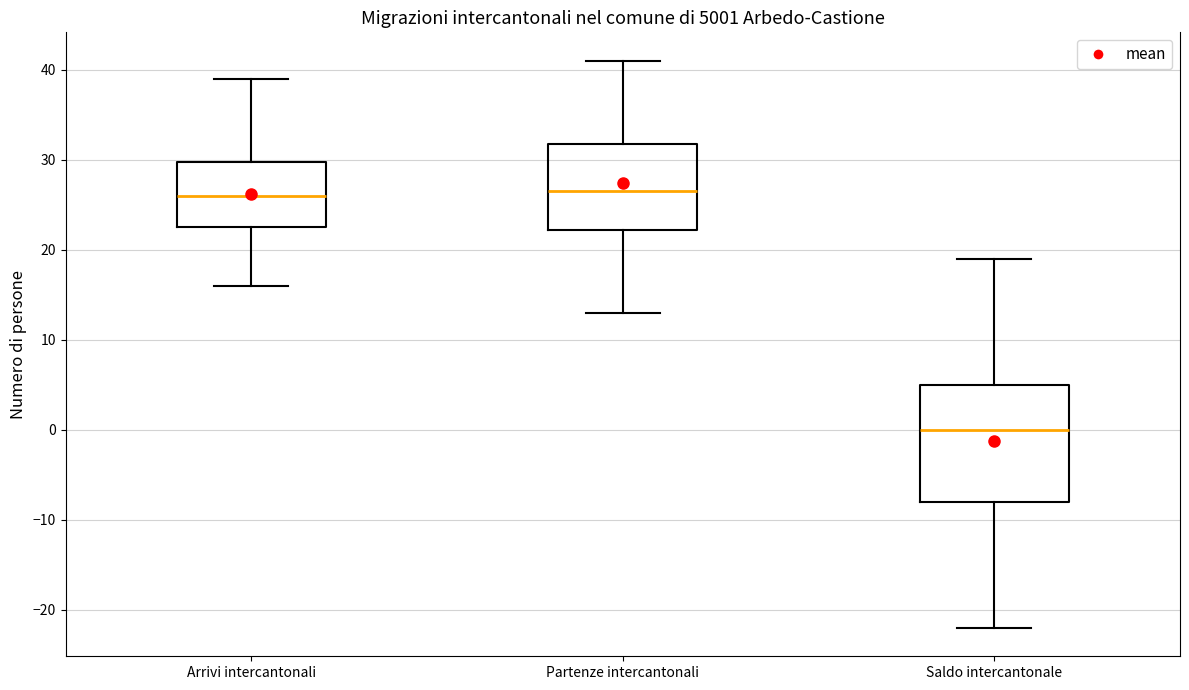

Which box is the tallest, from its lower edge to its upper edge?

Saldo intercantonale